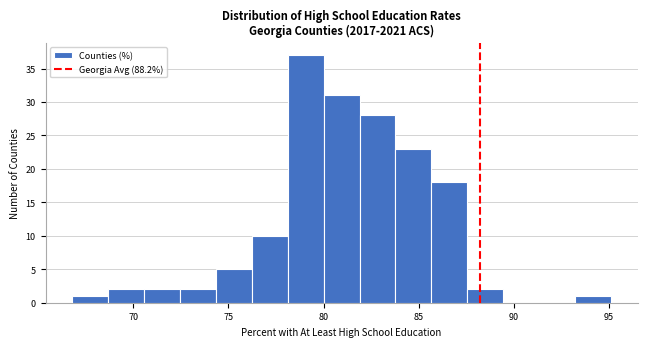

Around what value on the x-axis is the tallest bar? Give the approximate position of its centre, as read against the axis.

79.0